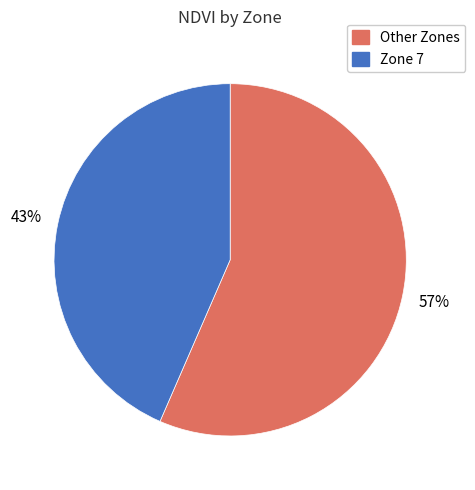

Does any single category account for the majority?

Yes